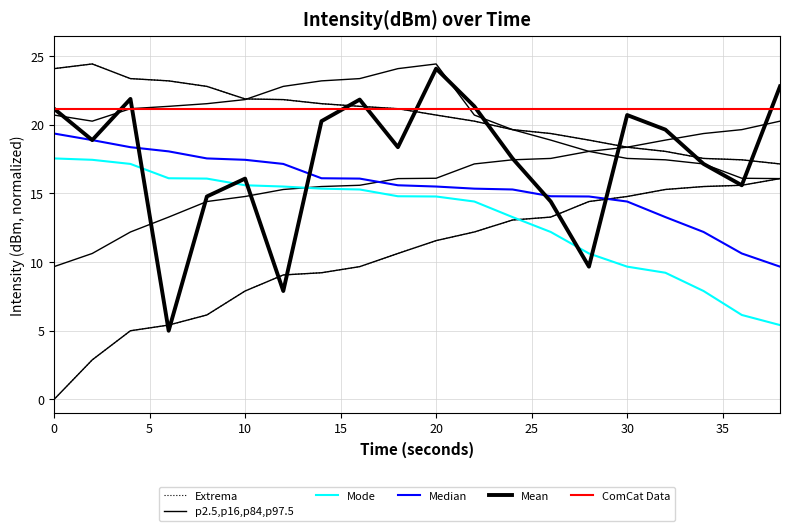

What are all the series names shown in the legend?

Extrema, p2.5,p16,p84,p97.5, Mode, Median, Mean, ComCat Data